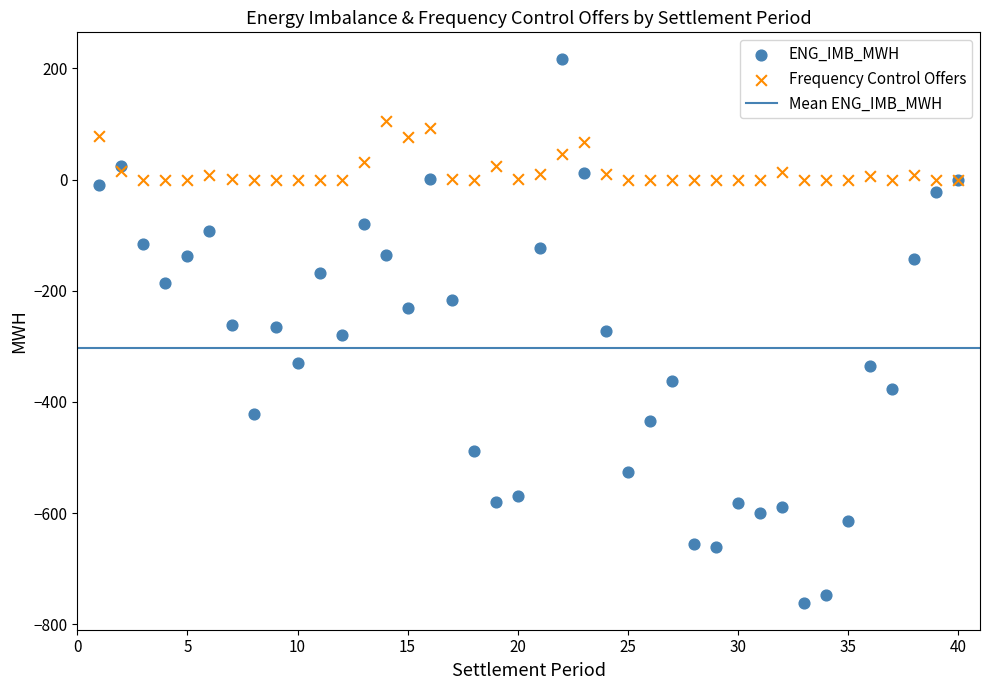

Which series reaches the maximum Y coordinate?

ENG_IMB_MWH